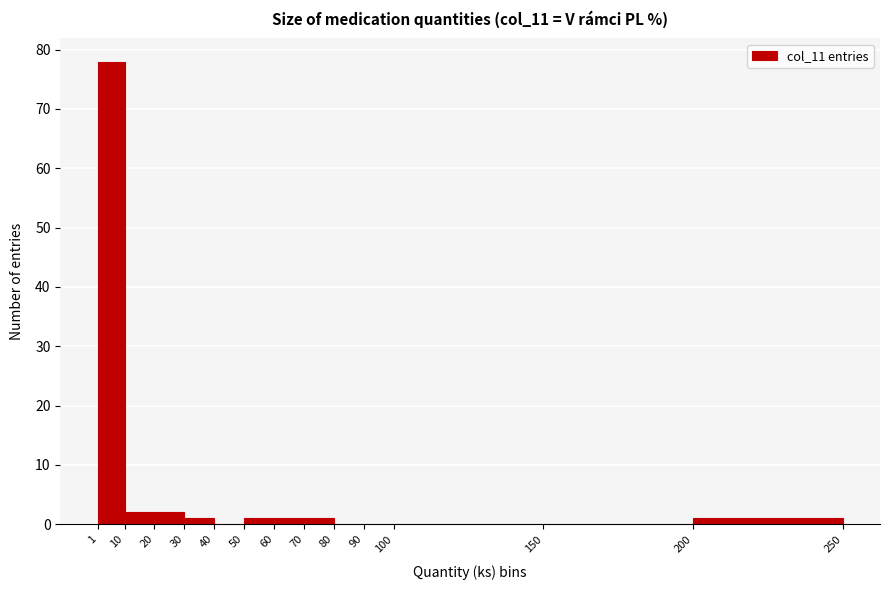

Reading left to right, transcribe this chart: for each bar, give the range it covers on the x-axis and its height. The values are not printed on the chart, so give them approximately, as read against the axis.

1 to 10: 78
10 to 20: 2
20 to 30: 2
30 to 40: 1
40 to 50: 0
50 to 60: 1
60 to 70: 1
70 to 80: 1
80 to 90: 0
90 to 100: 0
100 to 150: 0
150 to 200: 0
200 to 250: 1